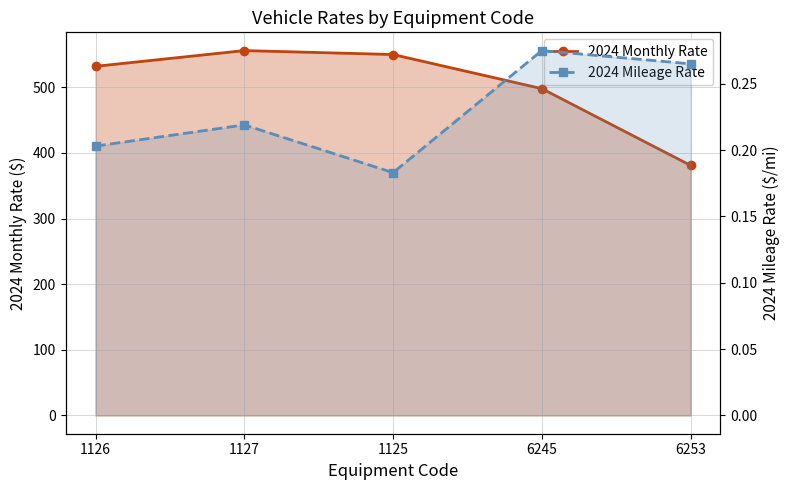

Which series has the largest total across all categories?

2024 Monthly Rate